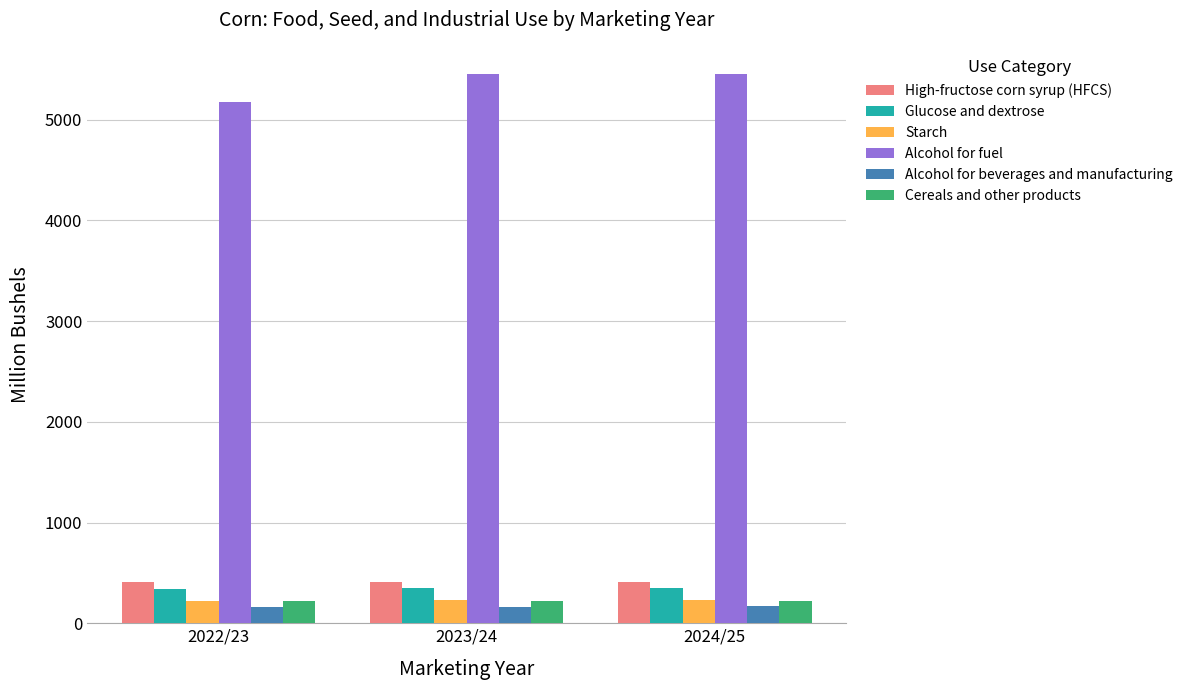

What is the maximum value shown in the chart?

5450.0